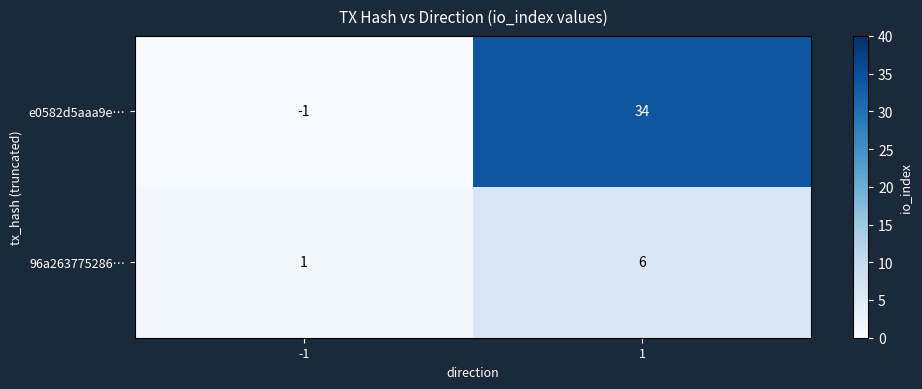

Reading right to left, transcribe all the data shown in this chart.

e0582d5aaa9e…: 34	-1
96a263775286…: 6	1